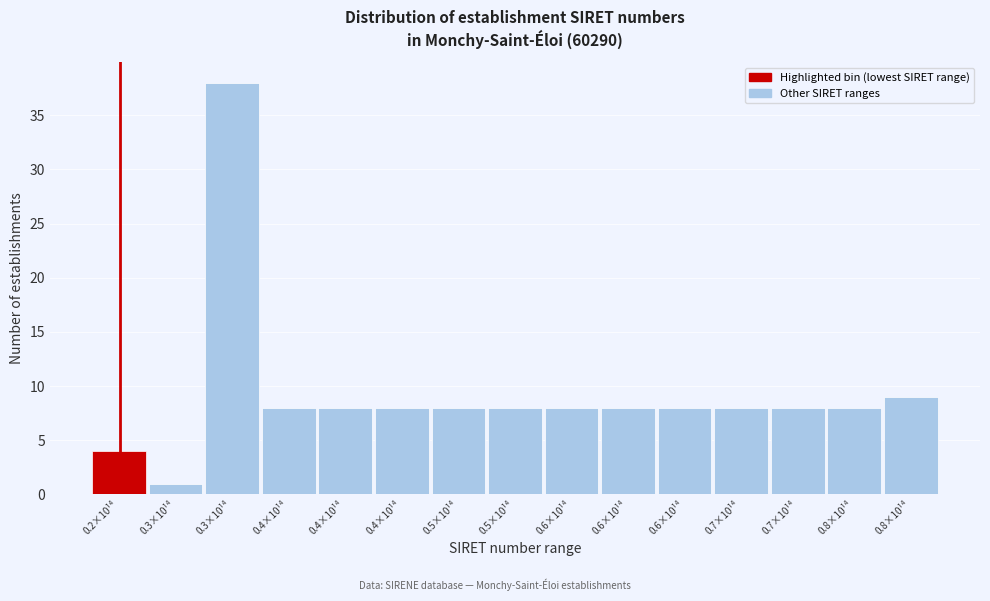

Does the chart contain any negative values?

No